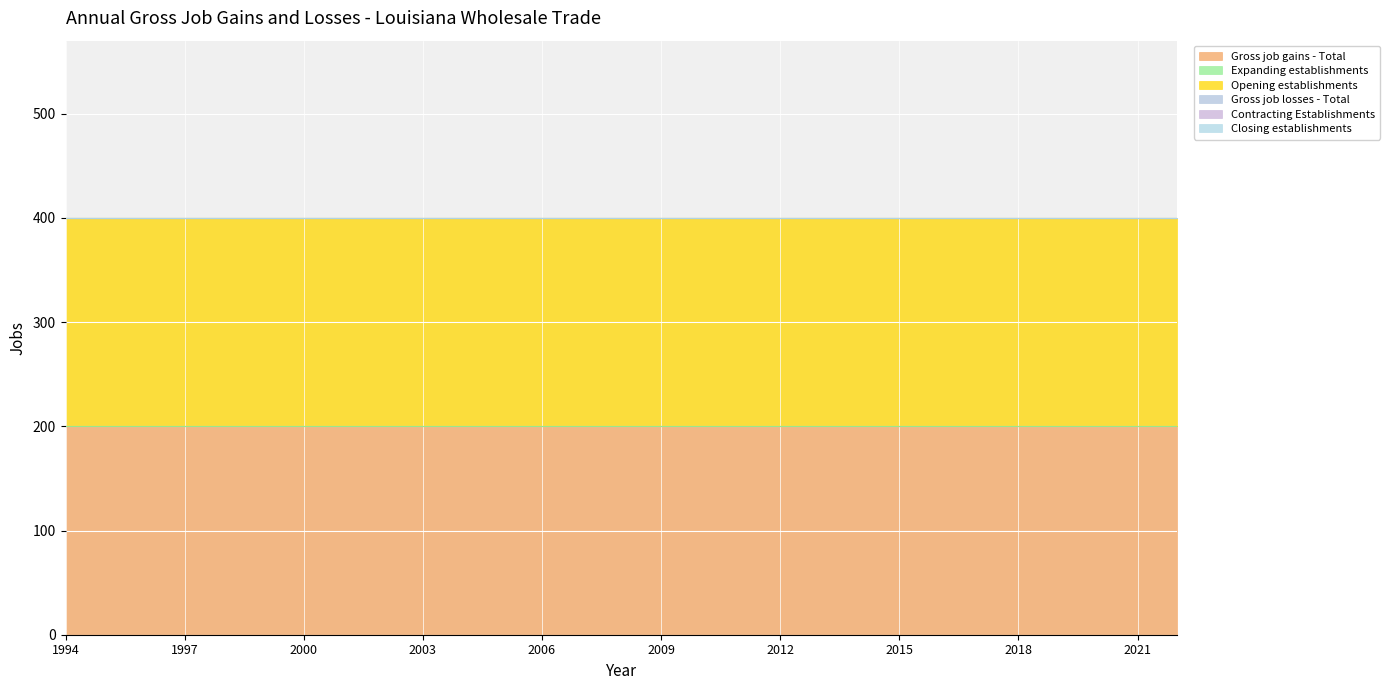

What are all the series names shown in the legend?

Gross job gains - Total, Expanding establishments, Opening establishments, Gross job losses - Total, Contracting Establishments, Closing establishments